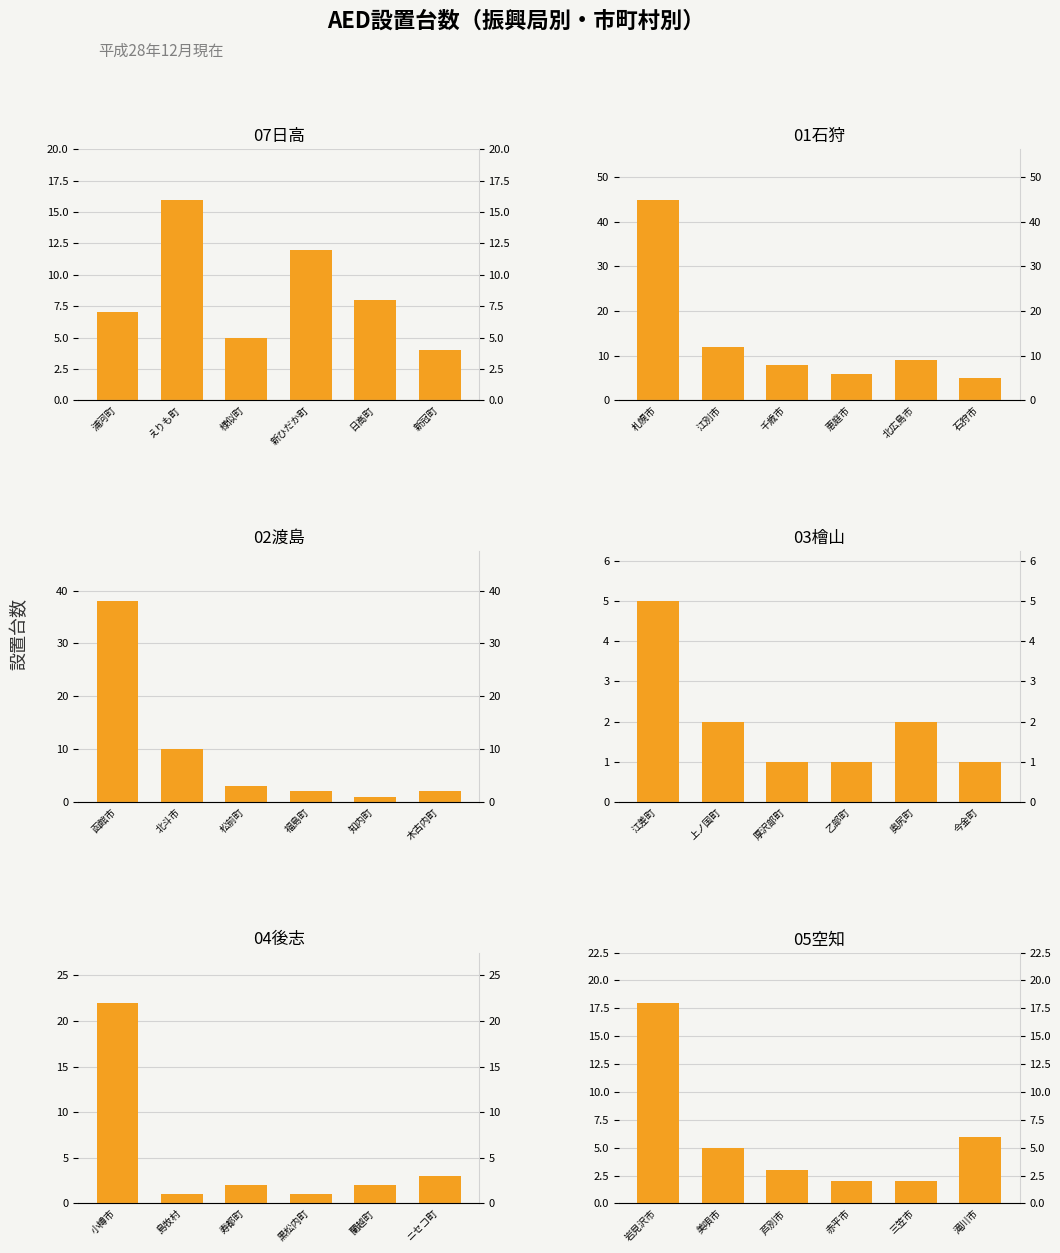

List the labels in order of 07日高 value, smallest first.

新冠町, 様似町, 浦河町, 日高町, 新ひだか町, えりも町